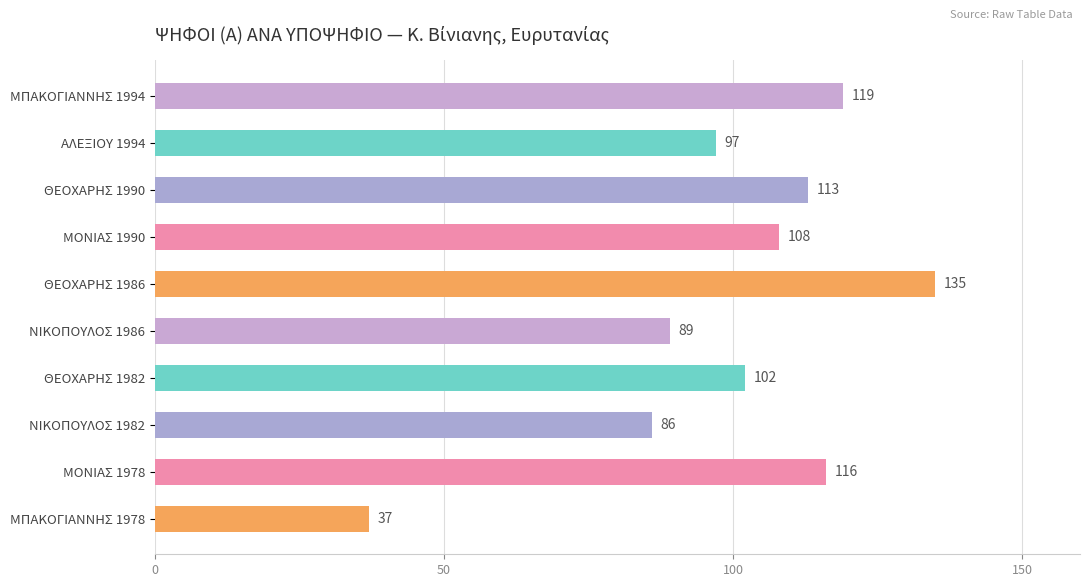

What is the greatest value displayed?

135